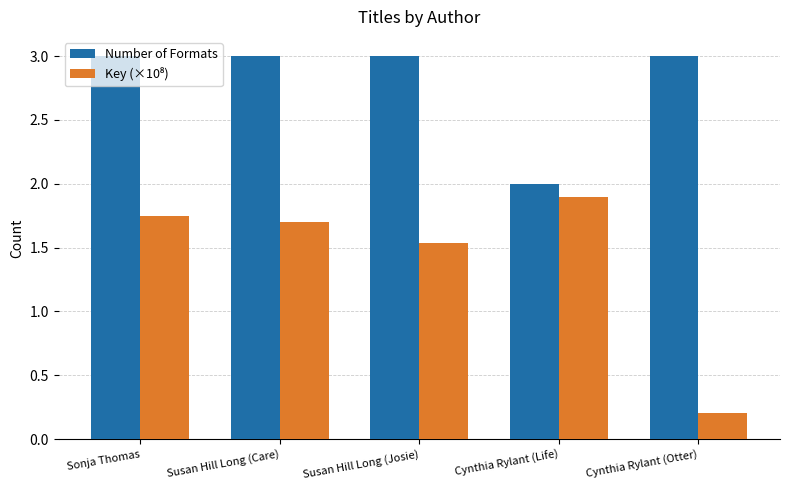

Count the number of categories in the chart.

5